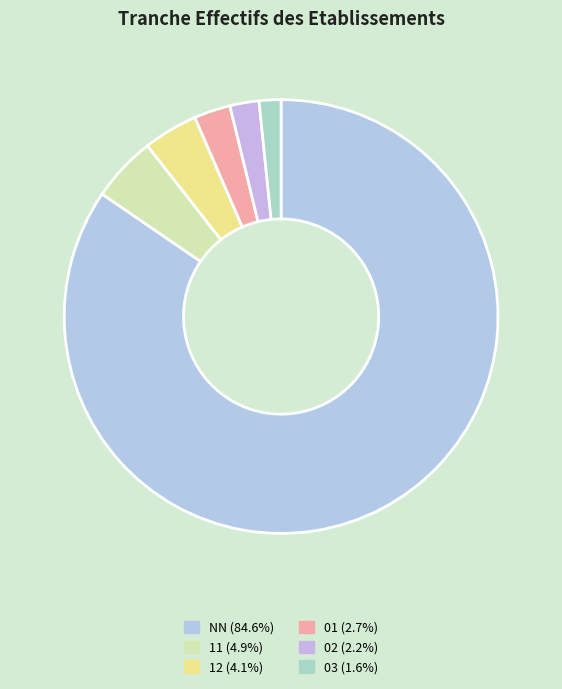

To the nearest percent, what is the difference between the 12 and 03 slice percentages?

2%